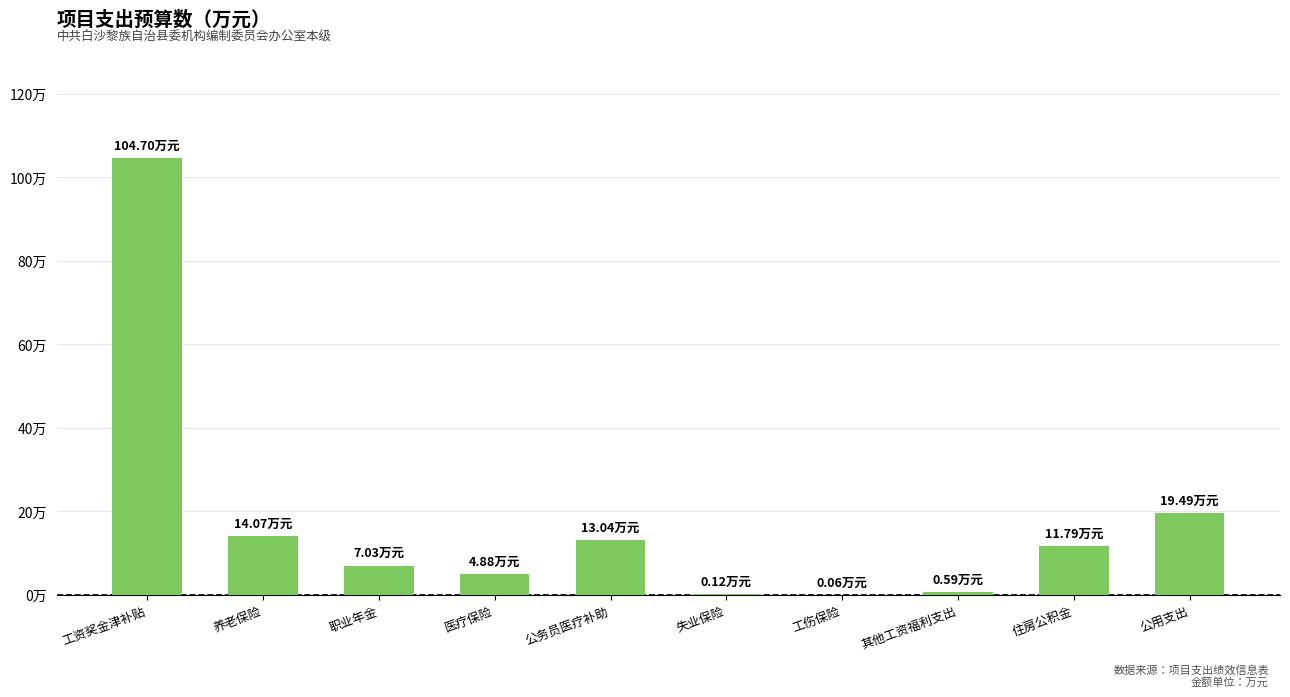

True or false: the data shows 13.0 at 公务员医疗补助.

True